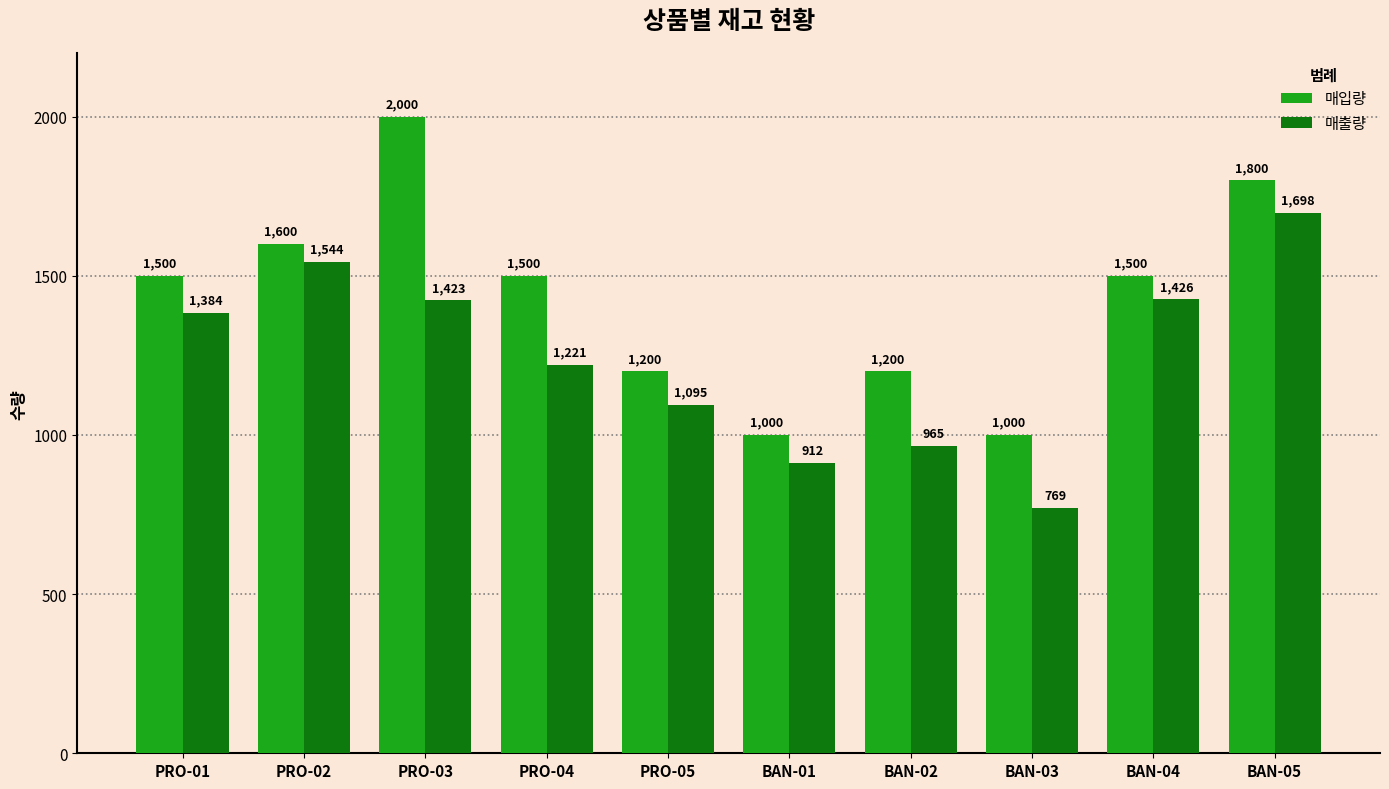

What is the sum of the 매출량 values at BAN-02 and BAN-04?

2391